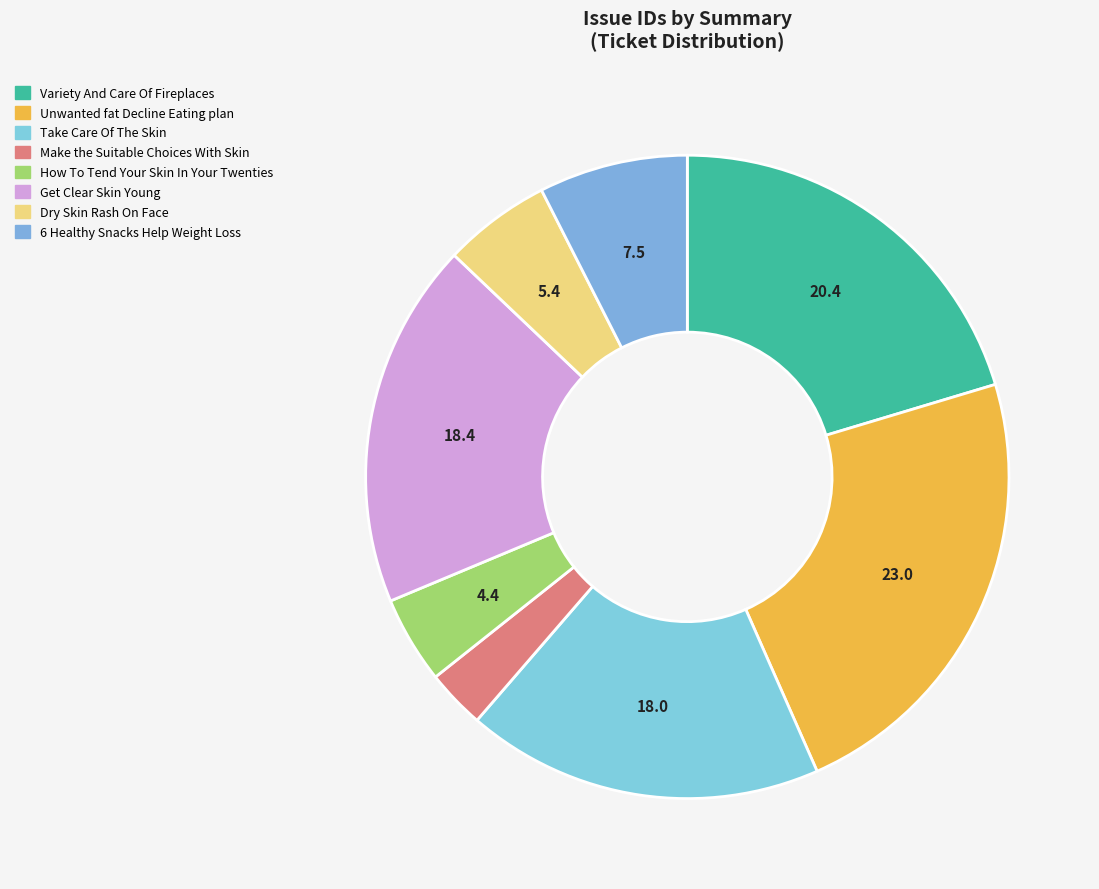

Which has a higher value, Dry Skin Rash On Face or How To Tend Your Skin In Your Twenties?

Dry Skin Rash On Face